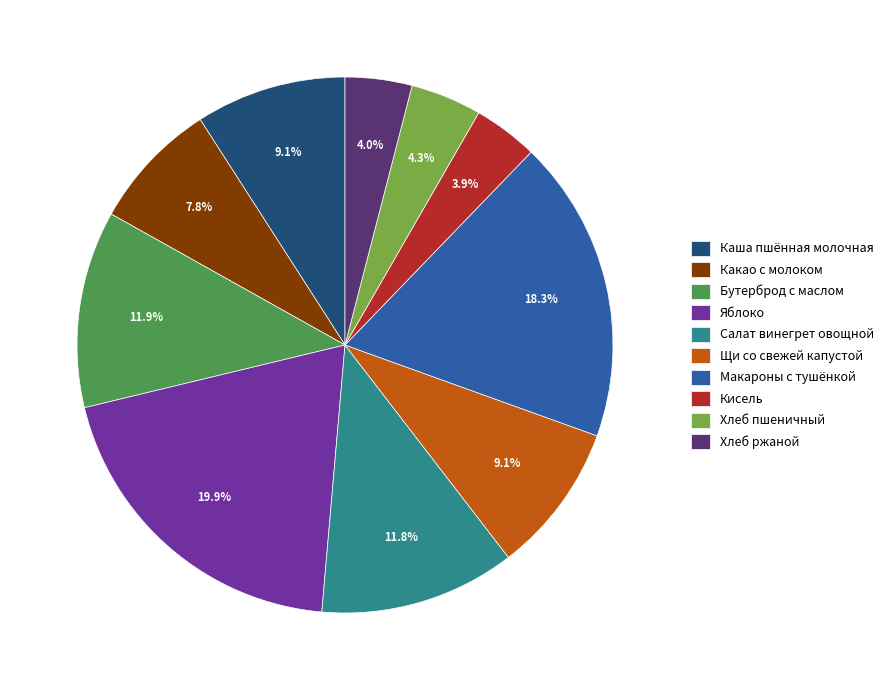

To the nearest percent, what is the average slice percentage?

10%